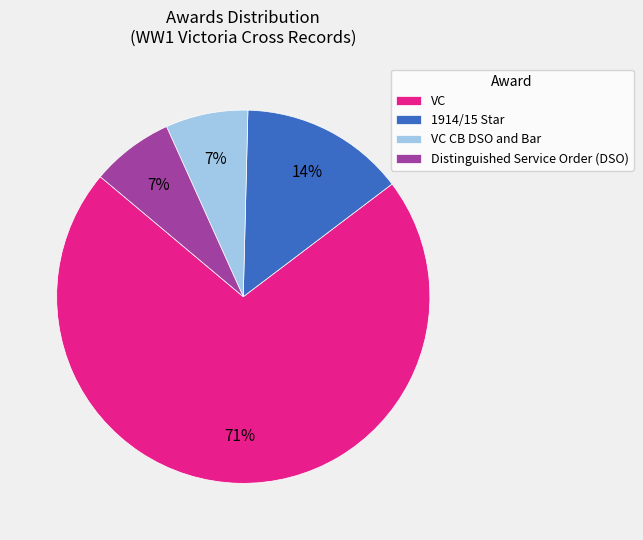

To the nearest percent, what is the combined percentage of 1914/15 Star and Distinguished Service Order (DSO)?

21%